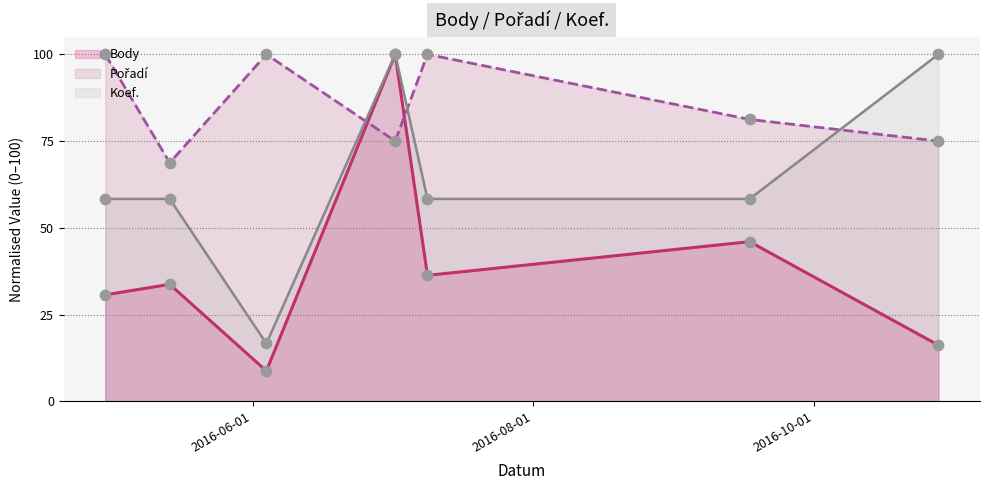

At how many categories does at least one series exceed 12?

7